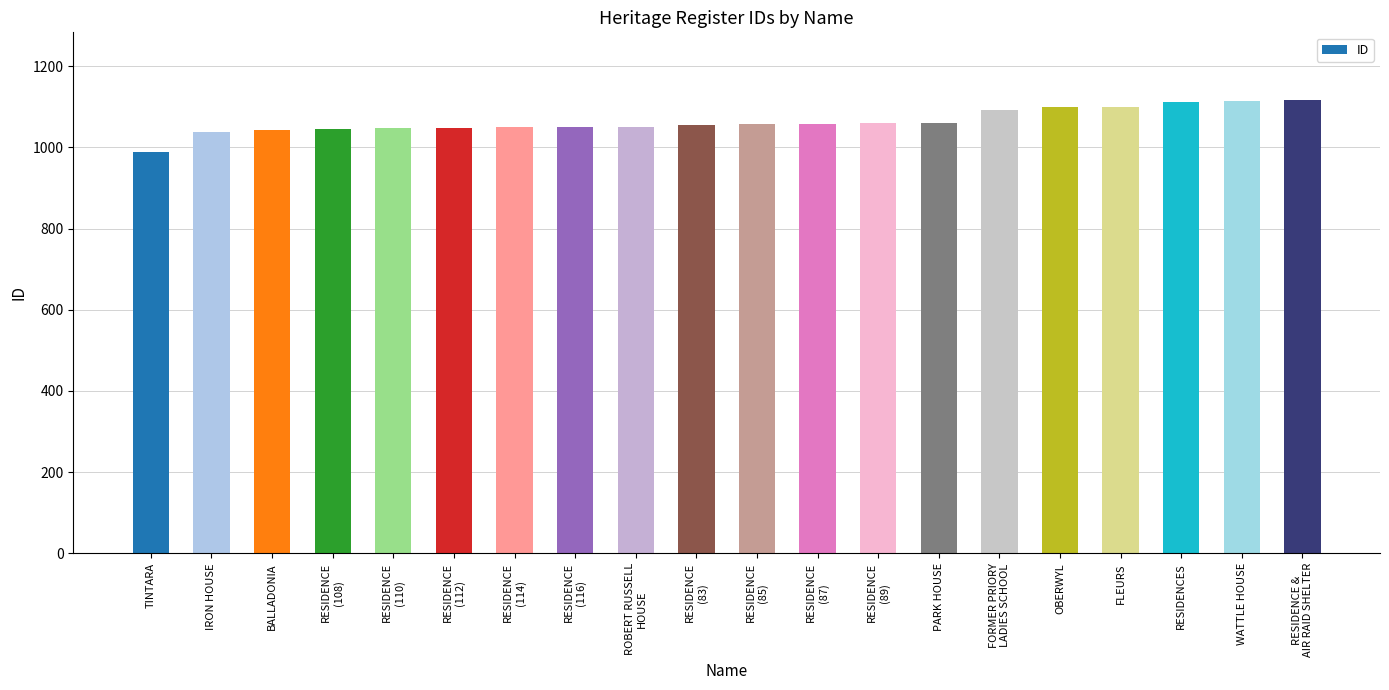

Between RESIDENCES and PARK HOUSE, which is larger?

RESIDENCES